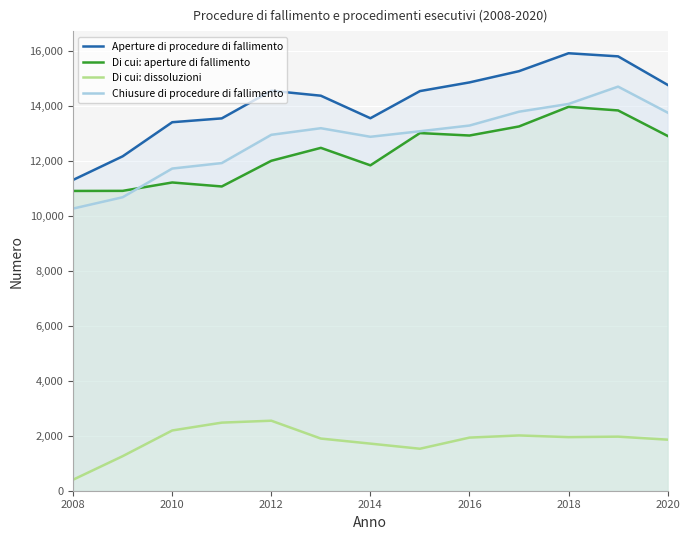

True or false: Di cui: dissoluzioni and Aperture di procedure di fallimento intersect in this chart.

False